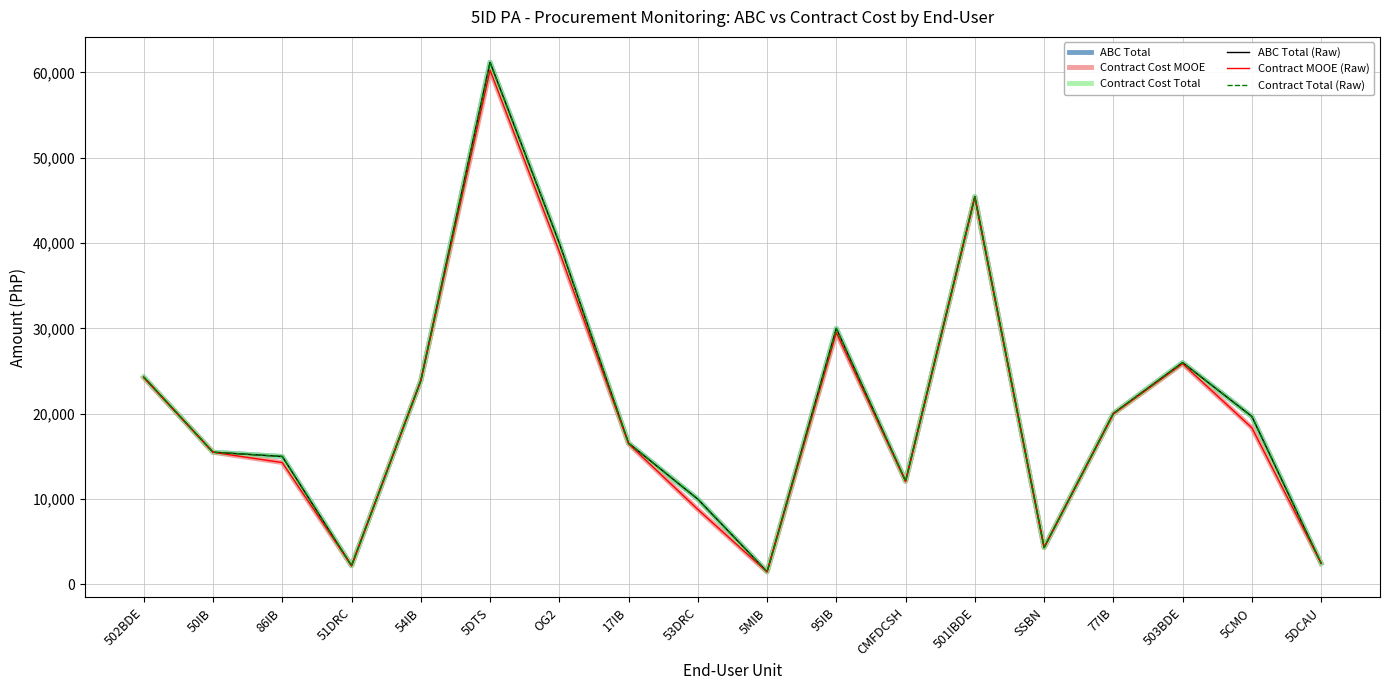

Is this an area chart (filled region under the line)?

No